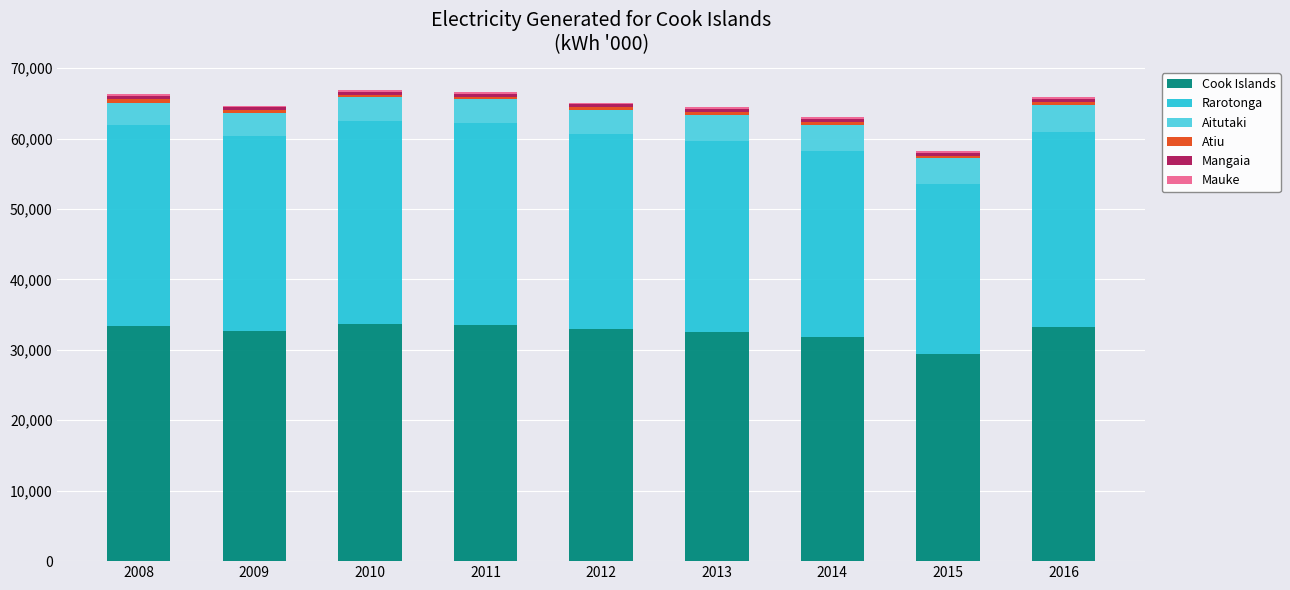

What is the highest value of the Cook Islands series?

33732.0